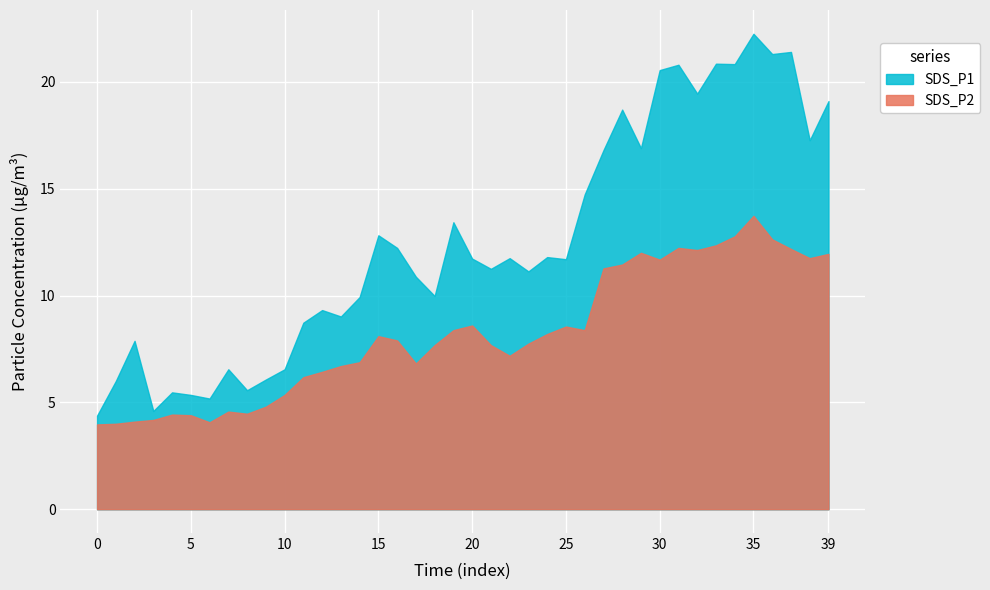

True or false: SDS_P1 and SDS_P2 intersect in this chart.

False